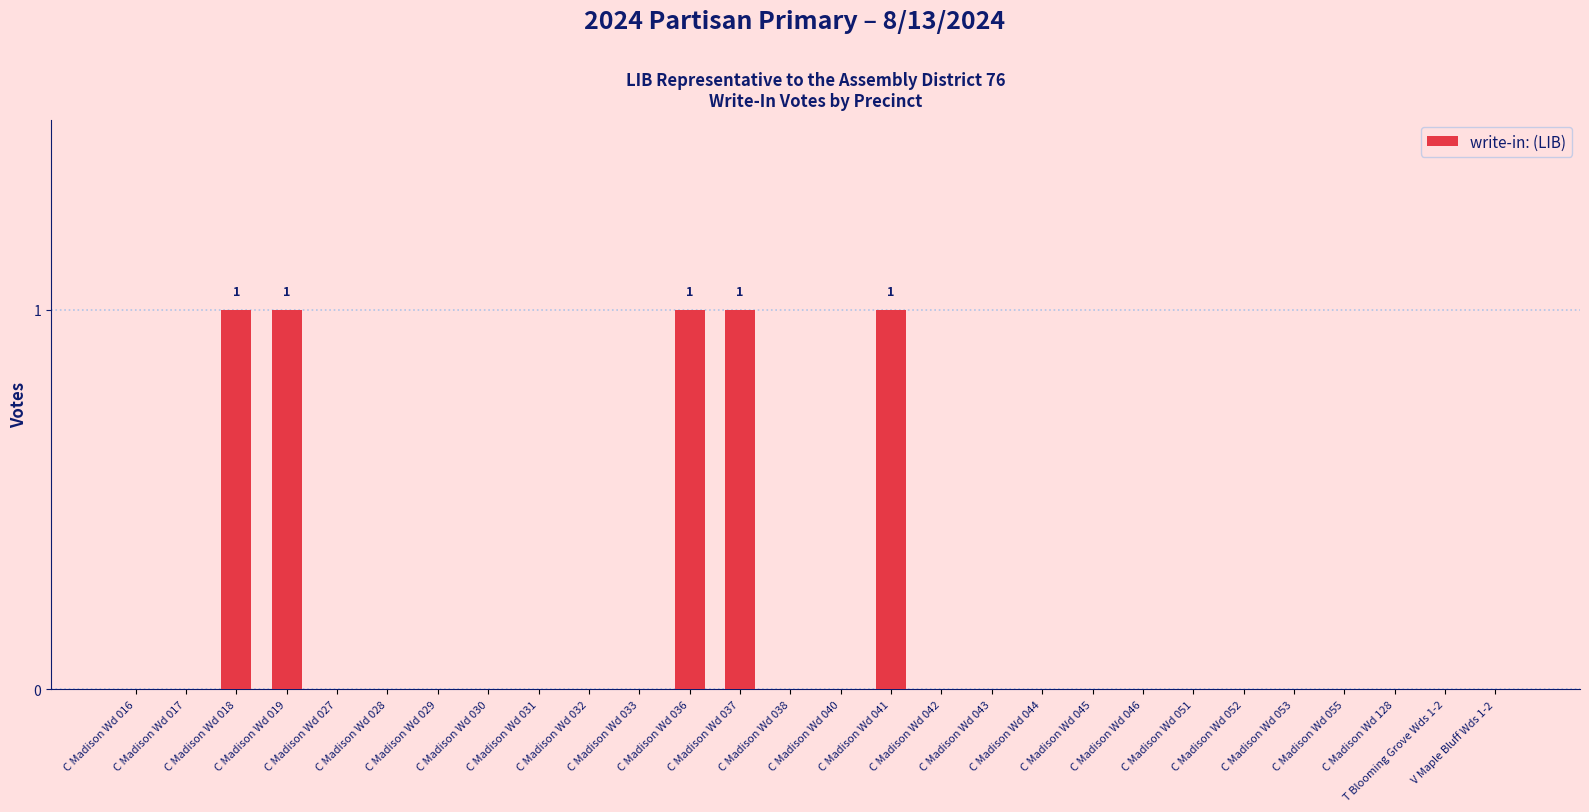

The value at C Madison Wd 031 is 0. True or false?

True